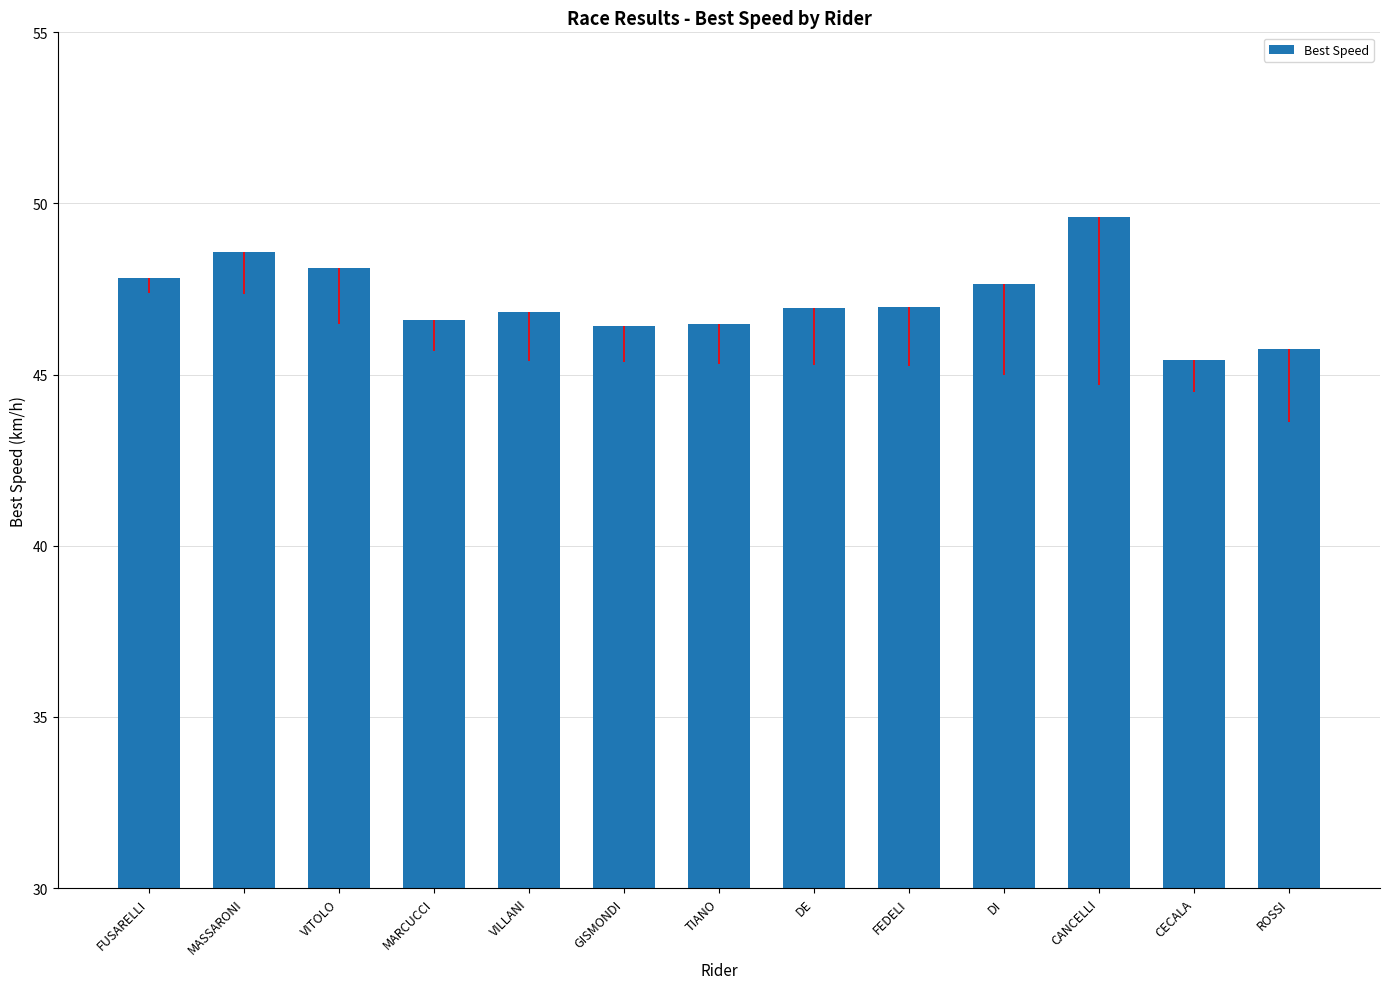

Count the number of categories in the chart.

13